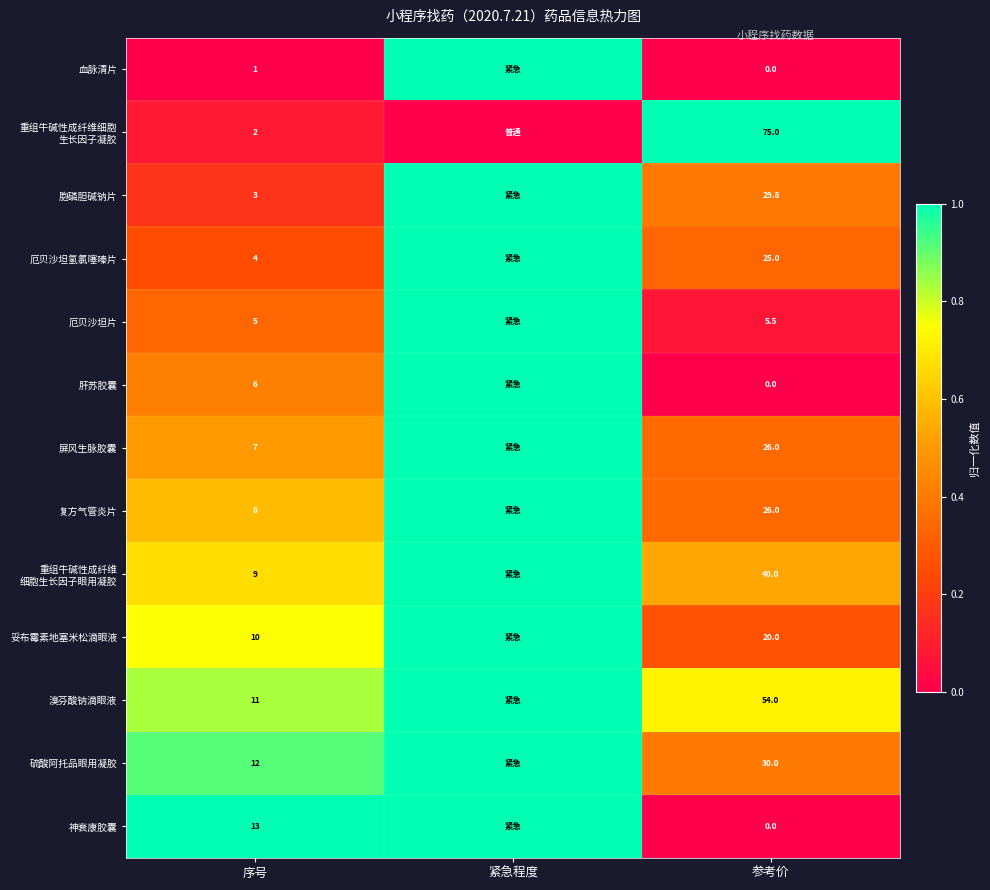

What is the total value across all series at 序号?

91.0